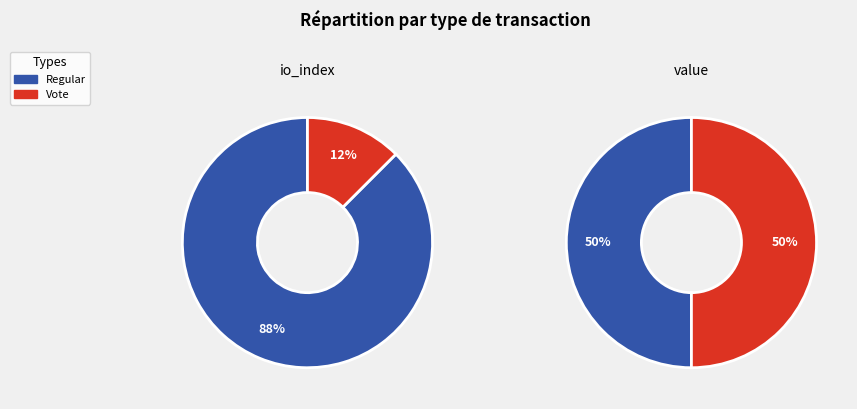

Does values_io_index account for over 50% of the chart?

Yes